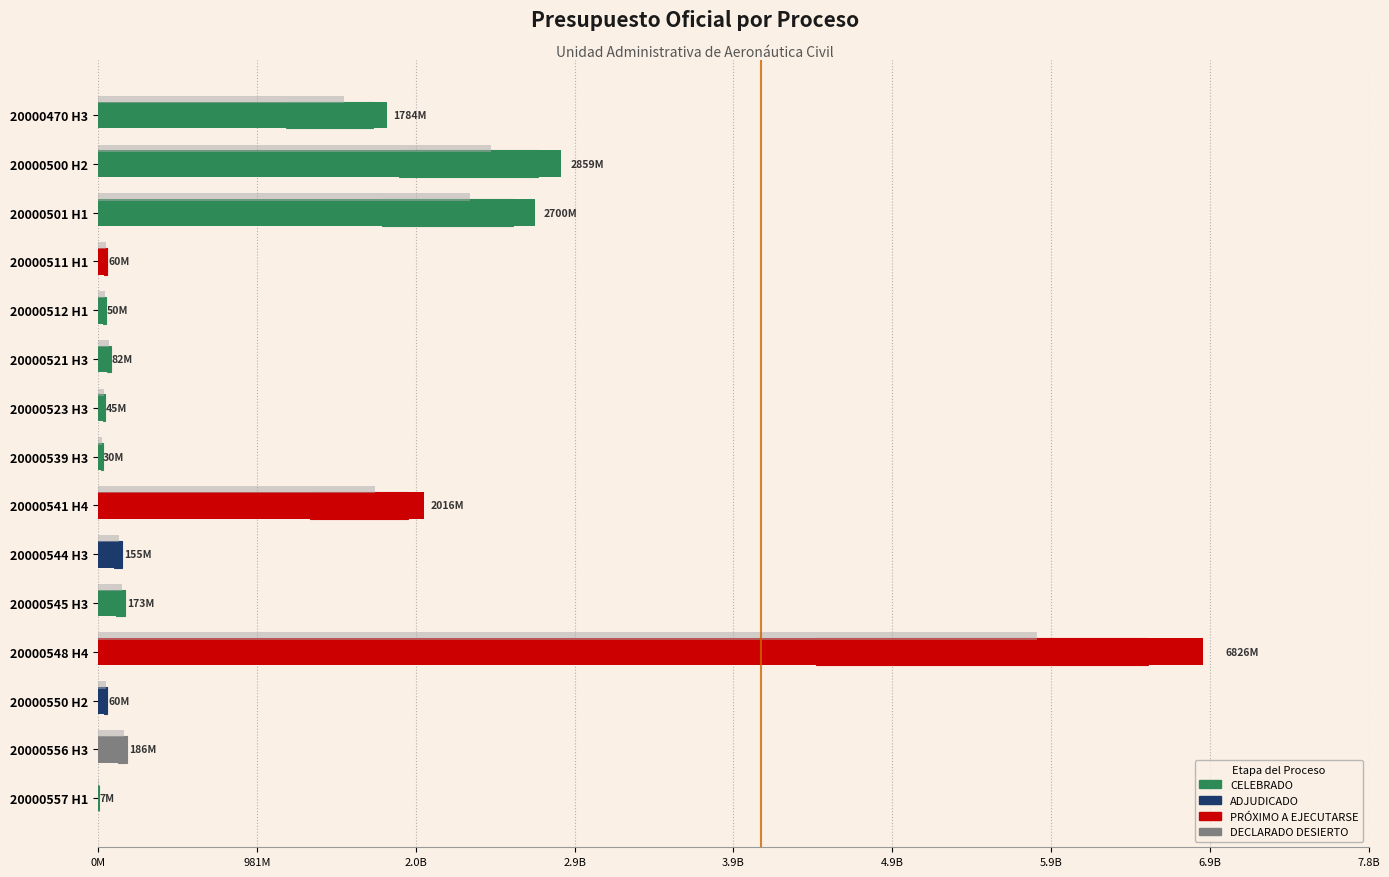

What is the ratio of the value at 20000548 H4 to the value at 20000539 H3?

227.5